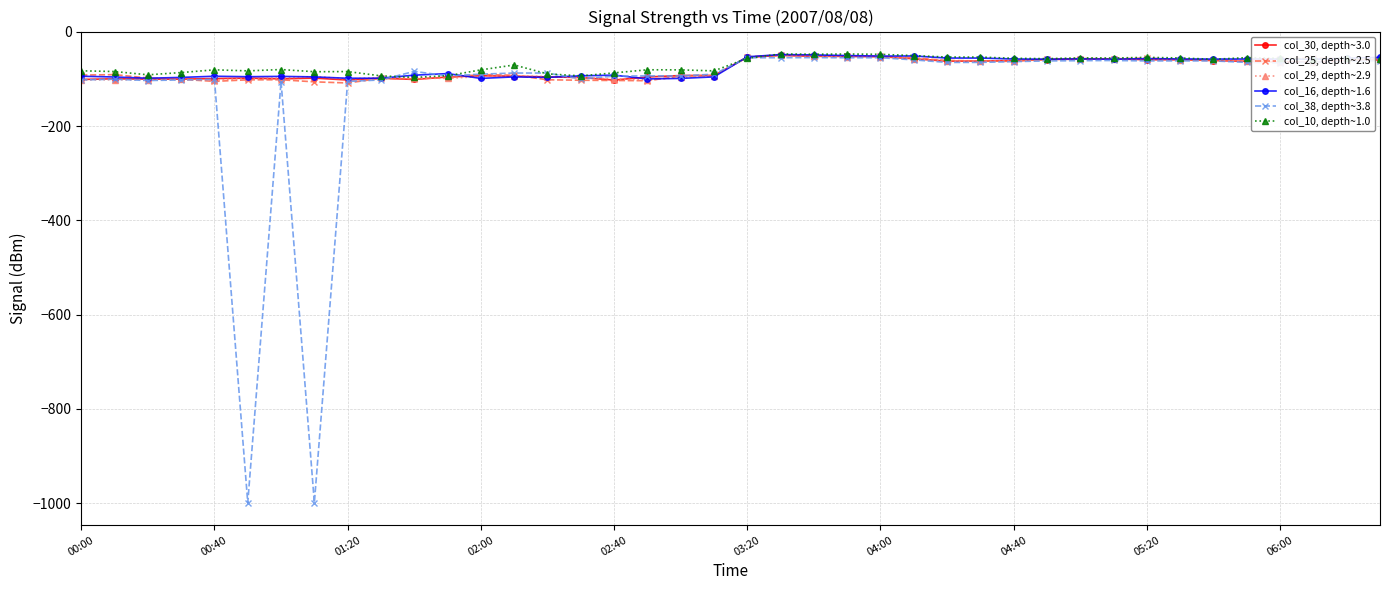

What is the maximum value for col_29, depth~2.9?

-49.8